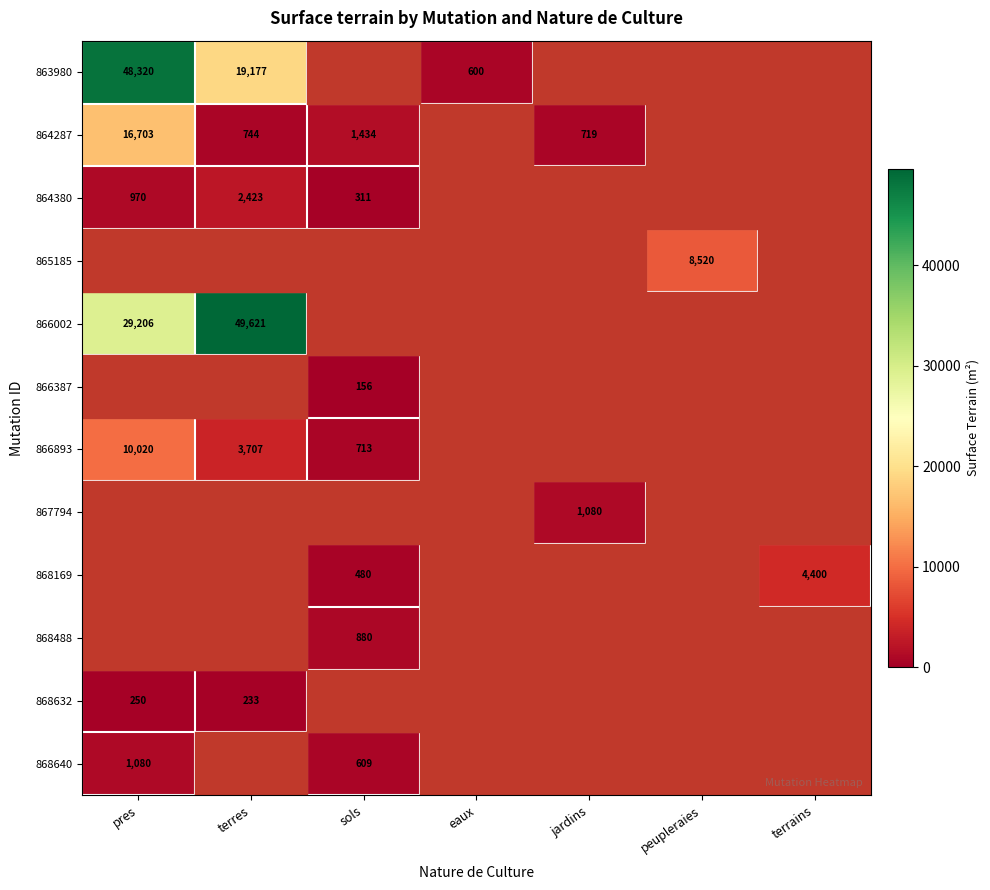

The 868640 series shows 795 at sols. True or false?

False